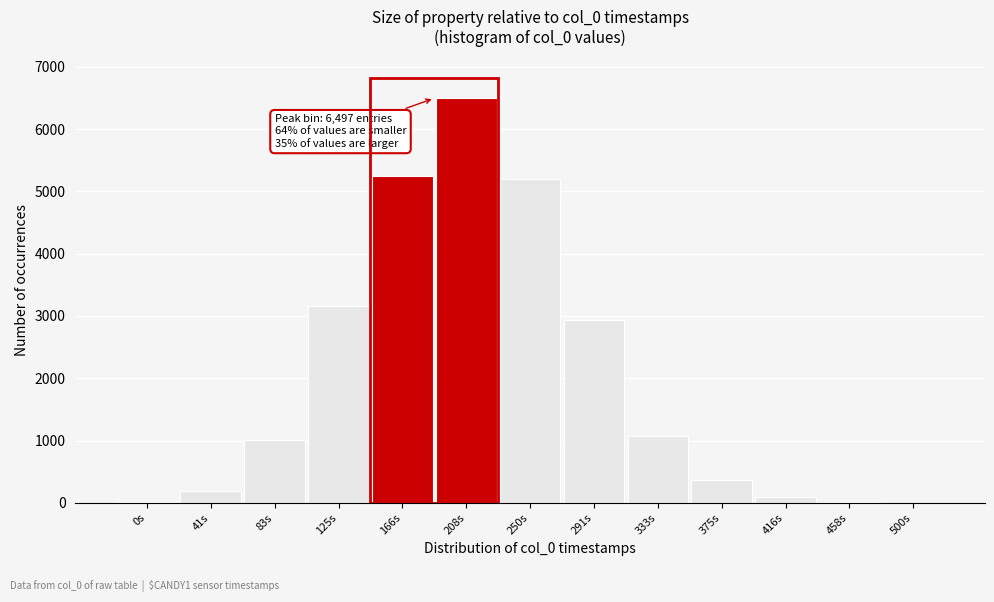

Is it true that the value at 166s is 2413?

False